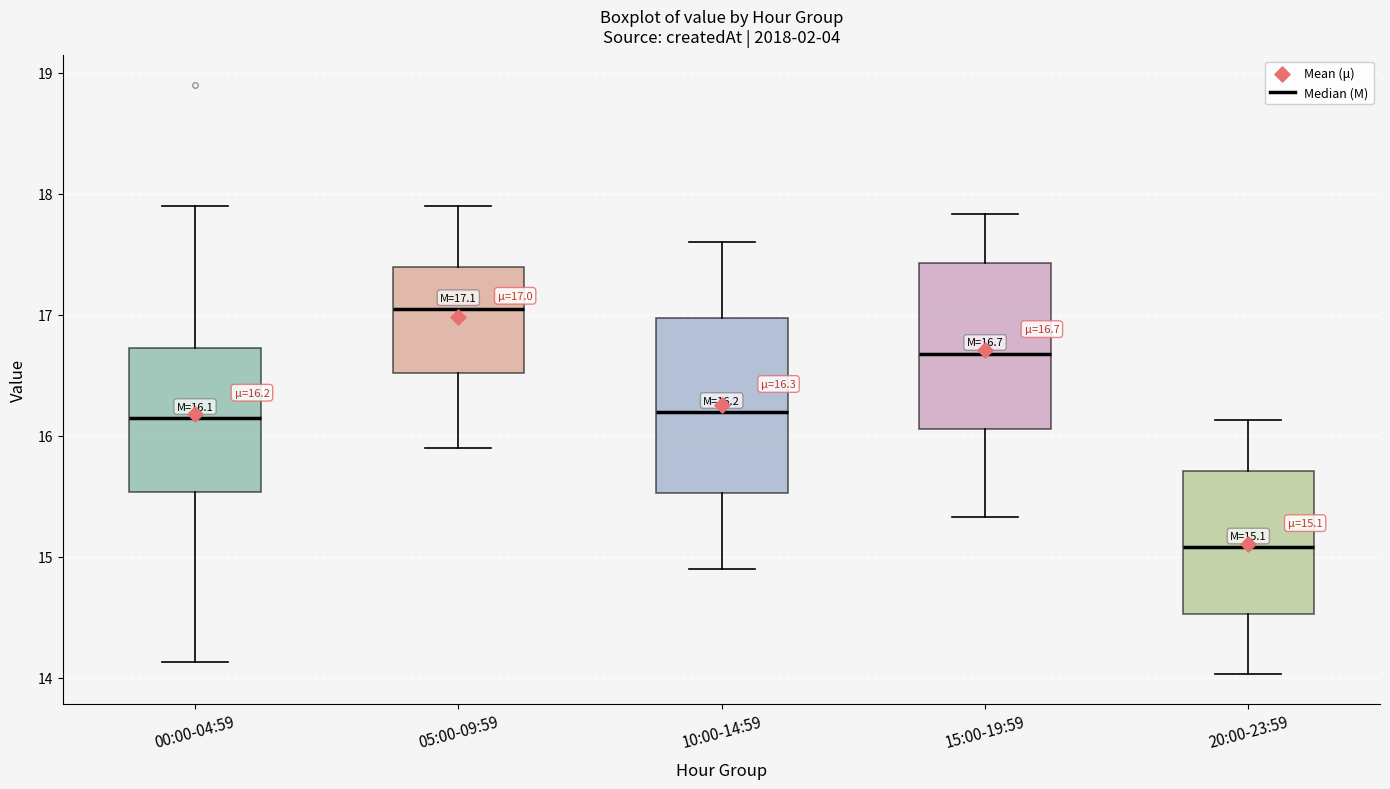

Which box's median line is the highest?

05:00-09:59